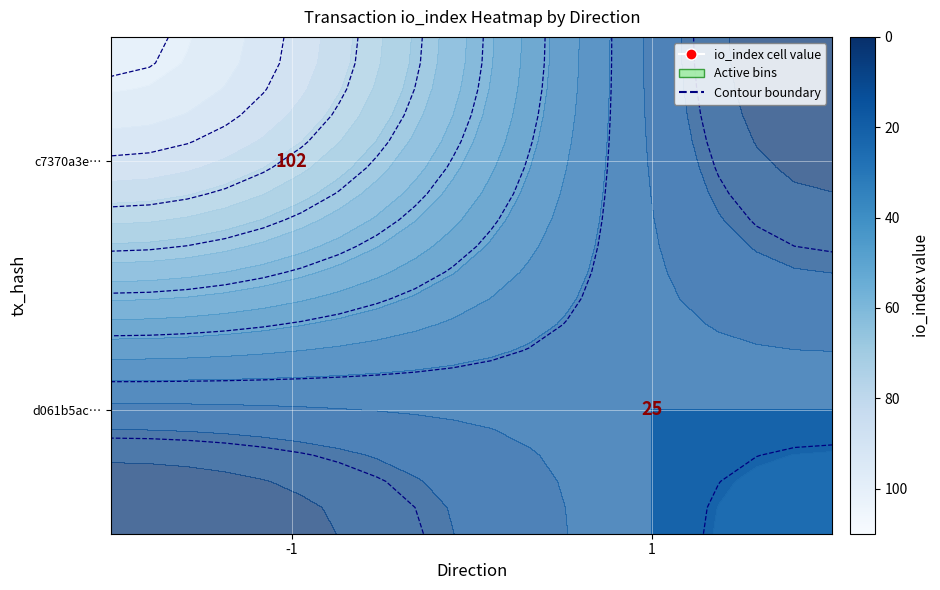

Between 1 and -1, which is larger?

-1